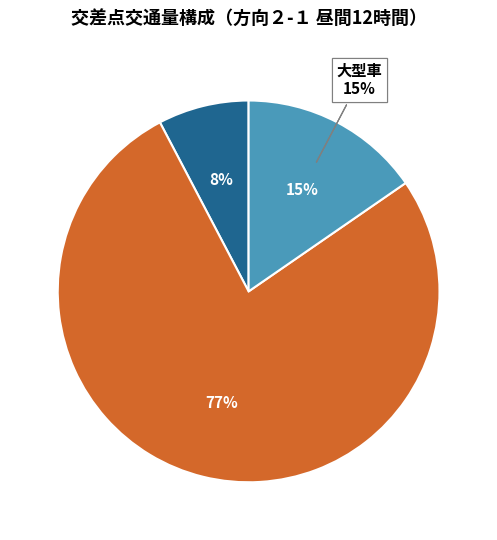

Does 大型車 represent more than half of the total?

No